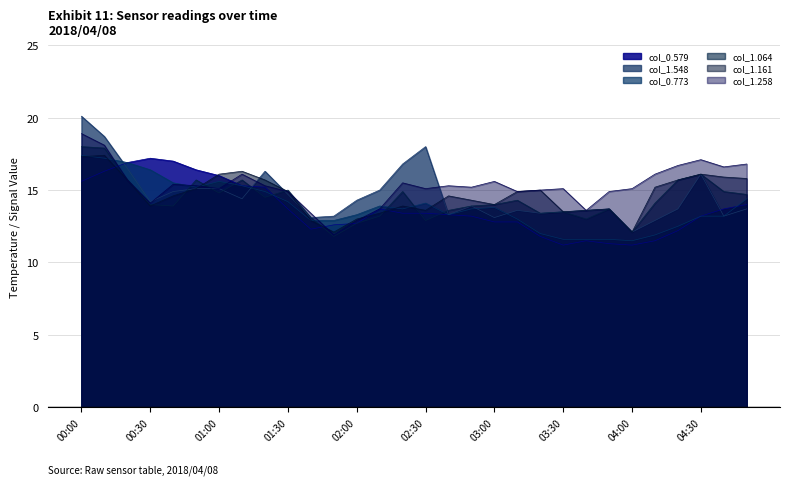

True or false: col_1.548 has a value of 21.1 at 04:30.

False